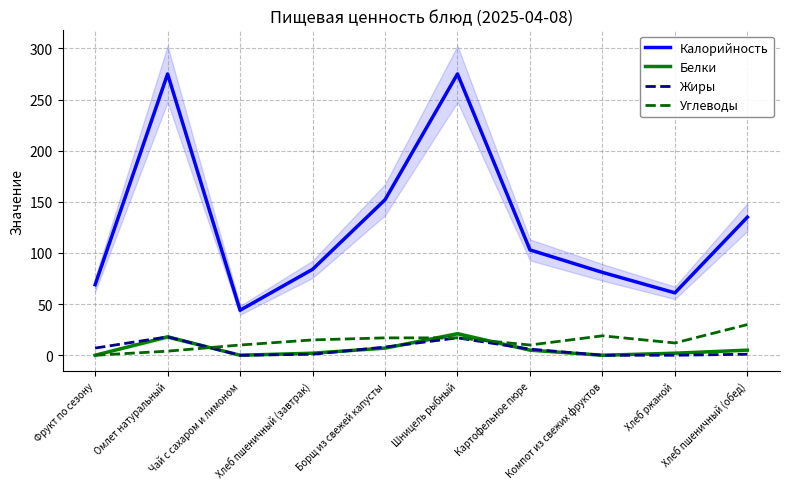

How many interior local valleys does the Углеводы series have?

2